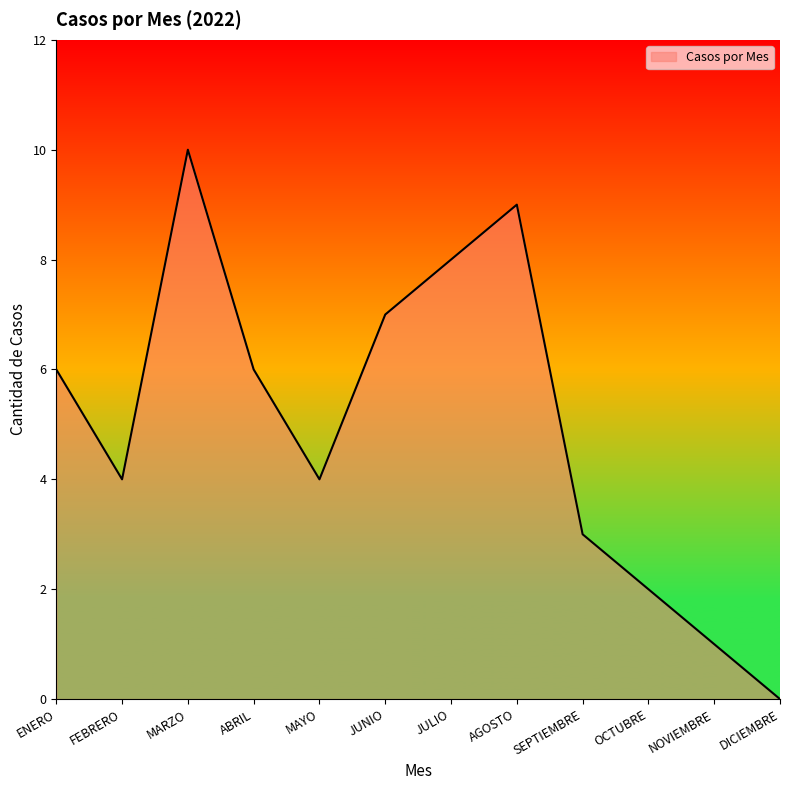

How many positive values are there?

11